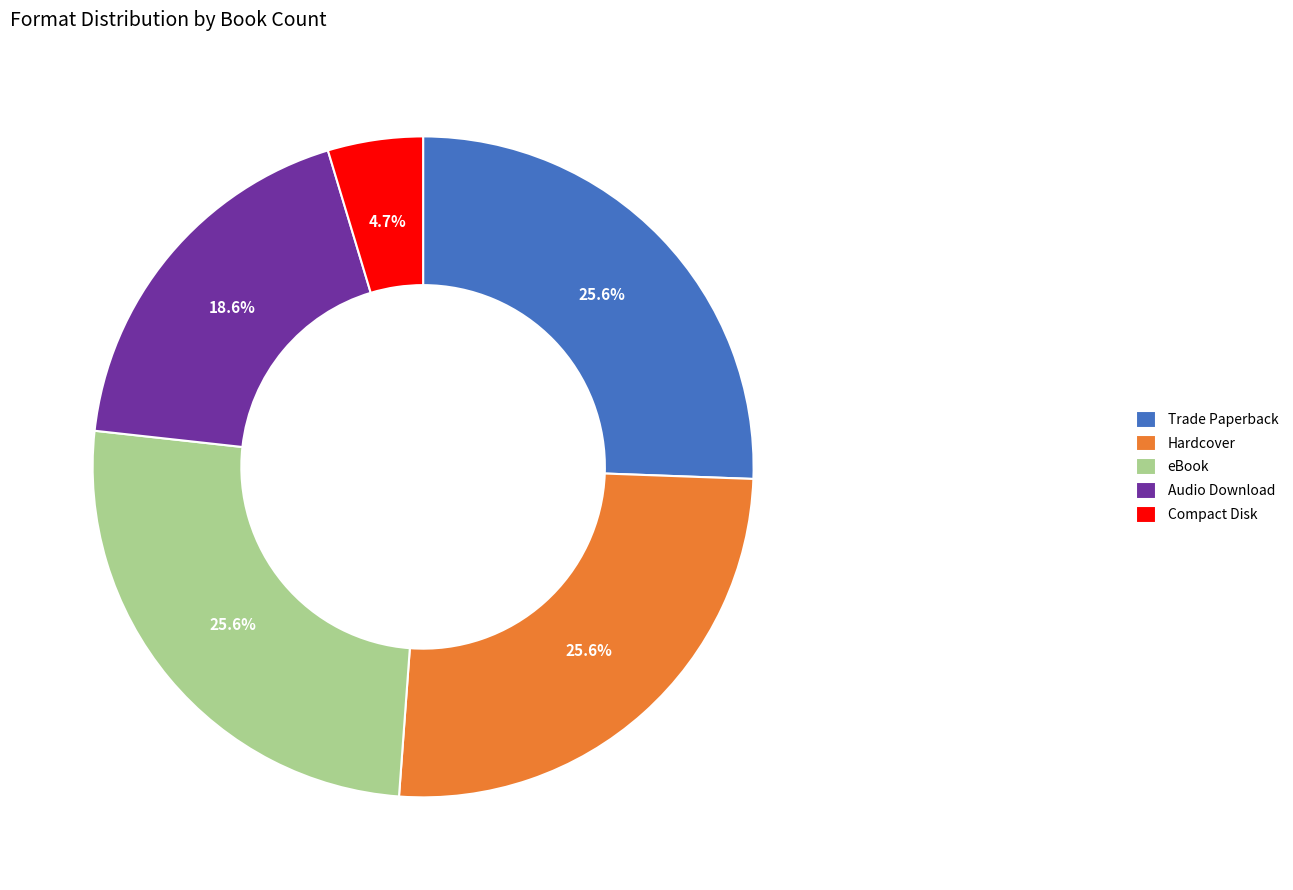

Which slice is the smallest?

Compact Disk